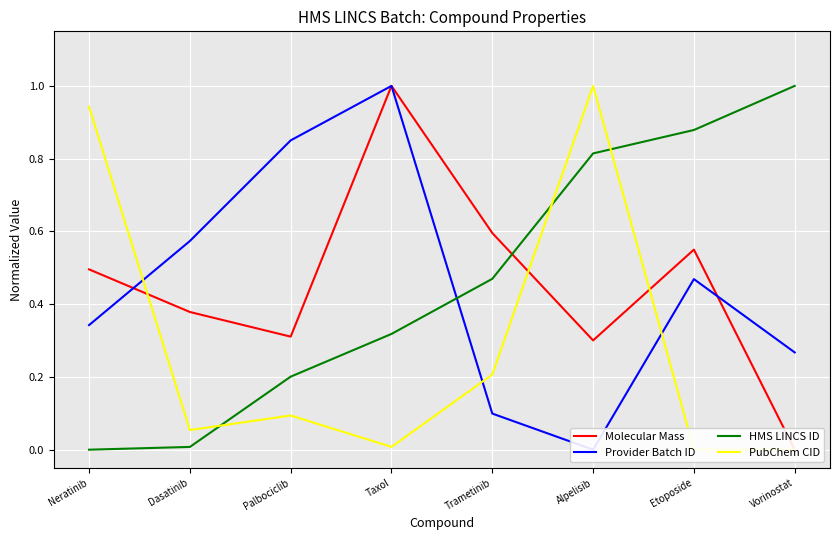

How many values in Molecular Mass are above zero?

7